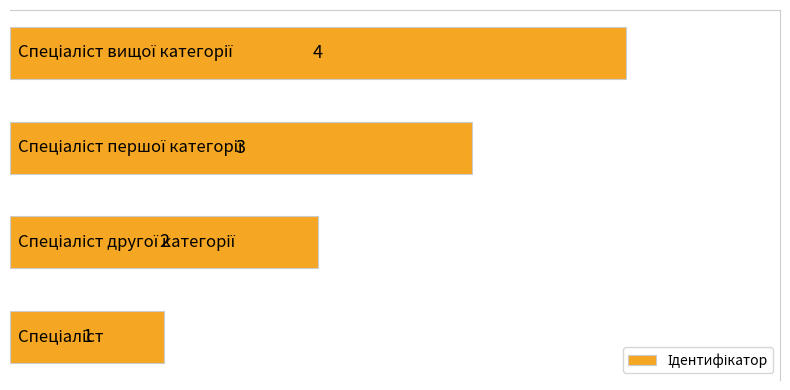

How many data points are less than 3?

2